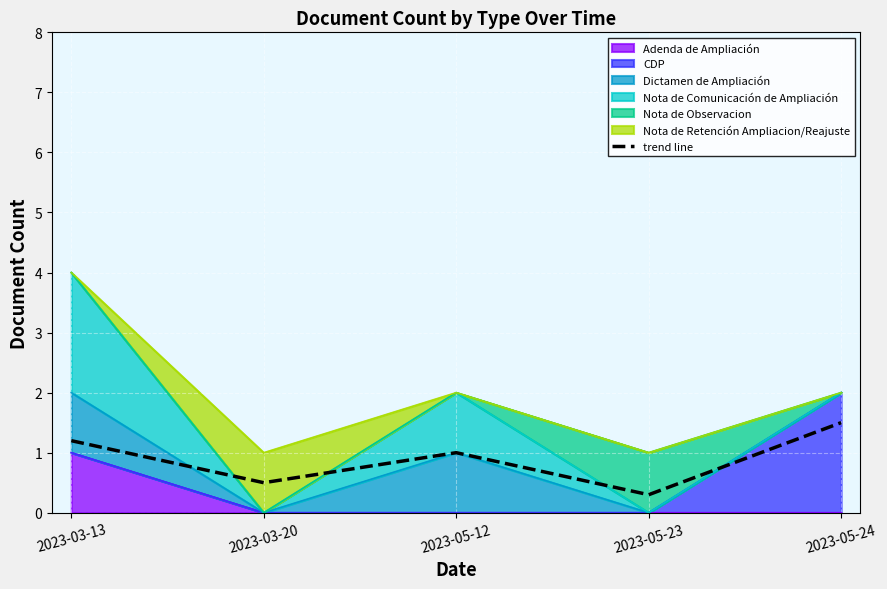

The chart shows a value of 0.3 at 2023-05-23. True or false?

True